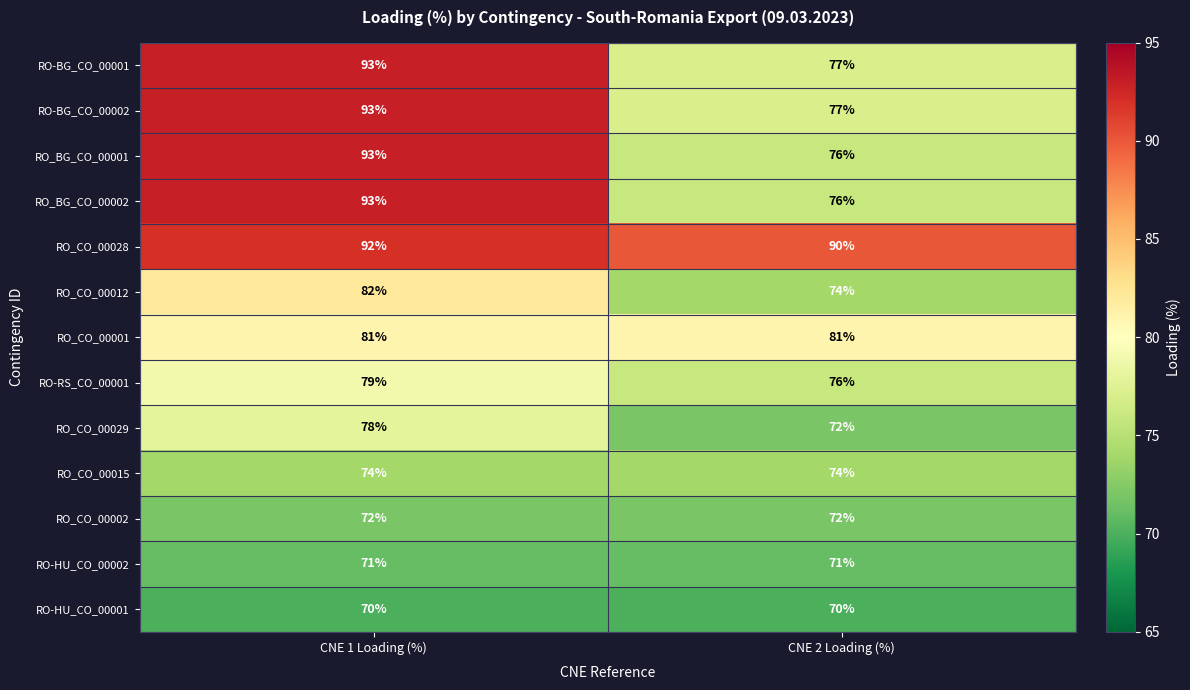

At how many categories does at least one series exceed 71?

2